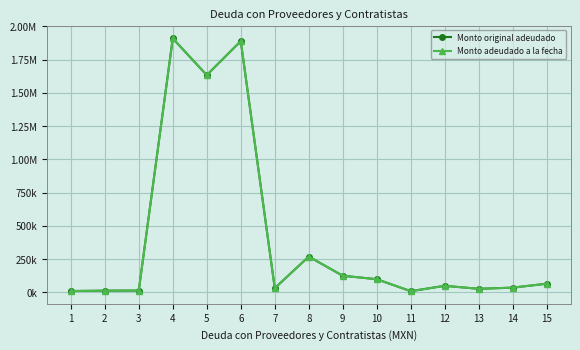

True or false: Monto adeudado a la fecha and Monto original adeudado intersect in this chart.

False